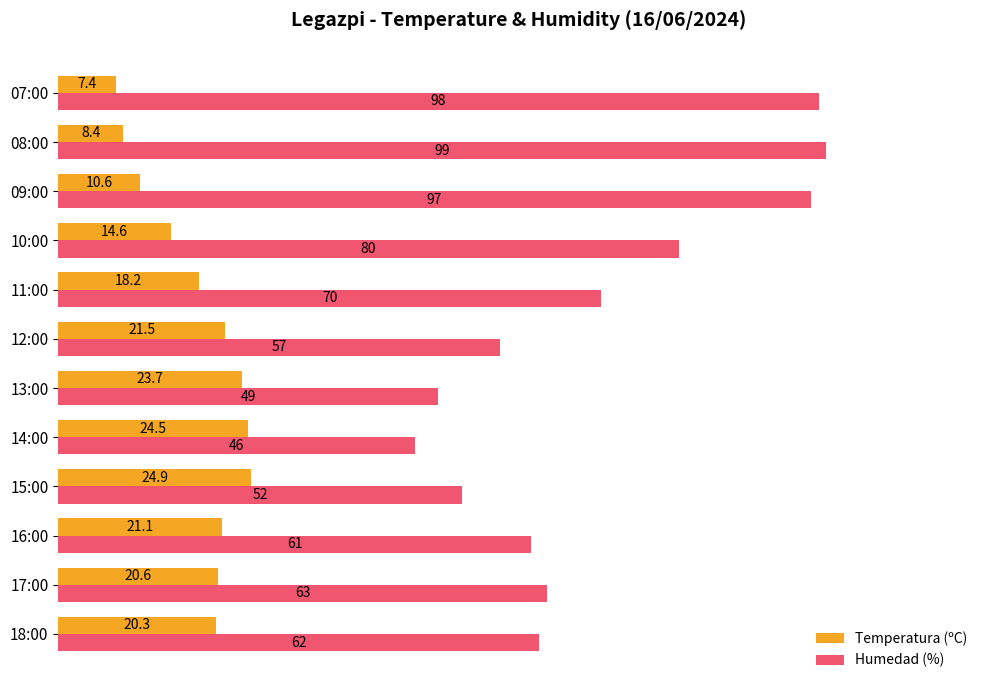

What value does the Humedad (%) series have at 14:00?

46.0